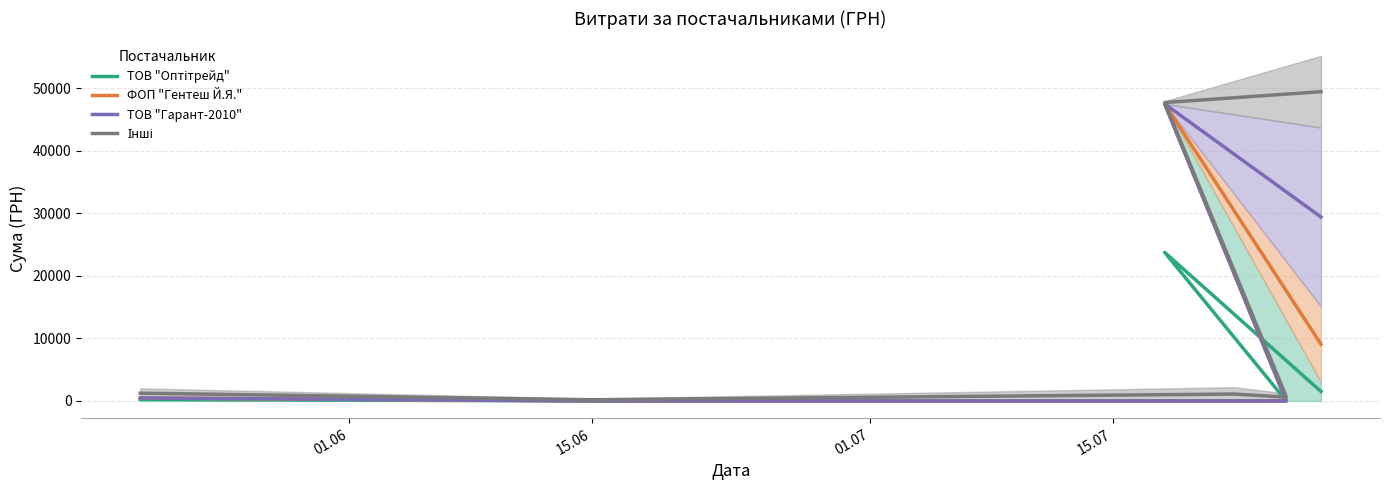

How many interior local valleys does the Інші series have?

2